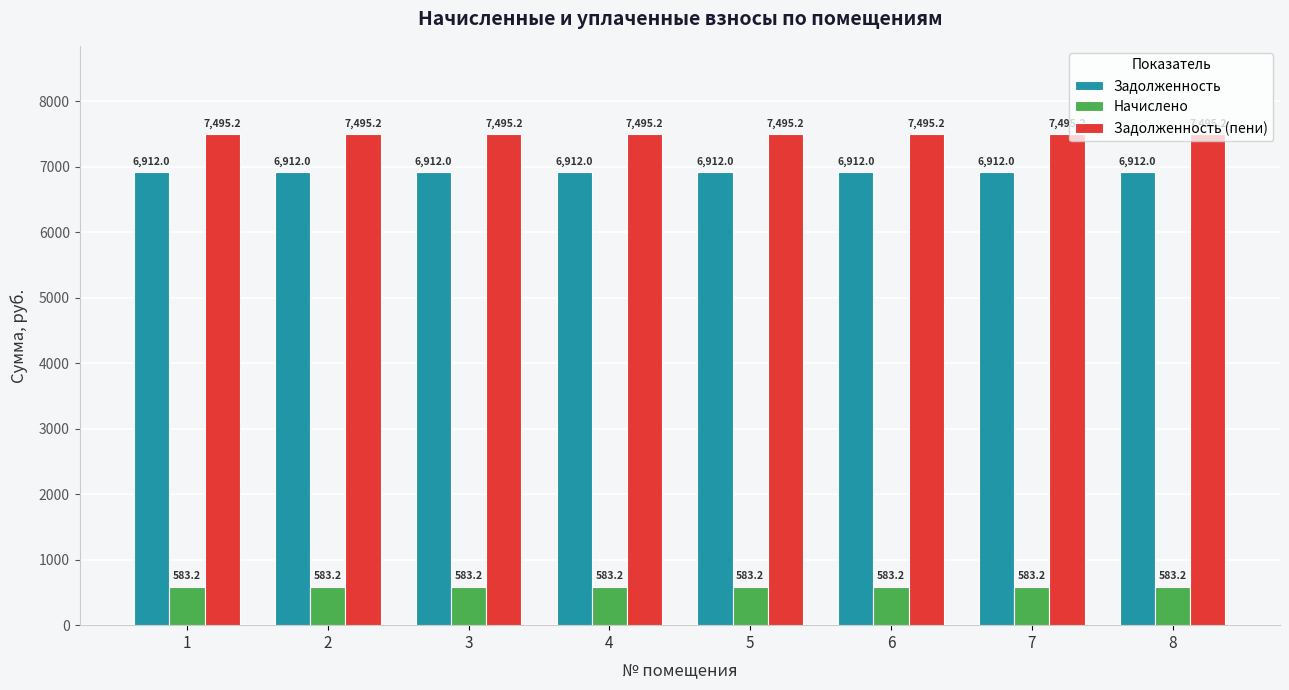

What is the sum of all Задолженность (пени) values?

59961.6